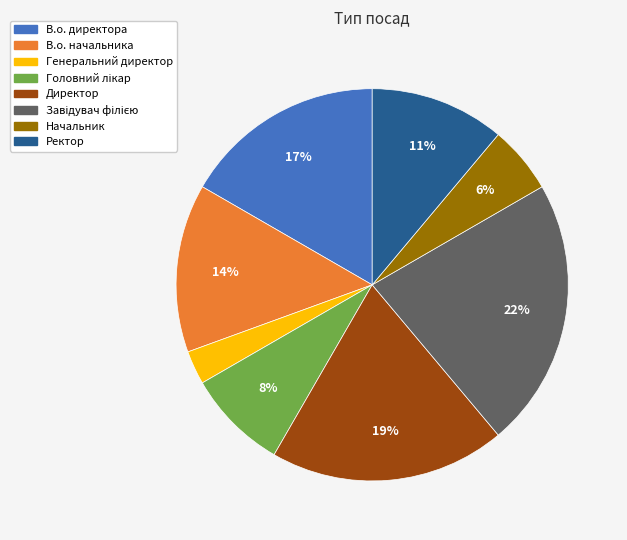

Does В.о. начальника account for over 50% of the chart?

No